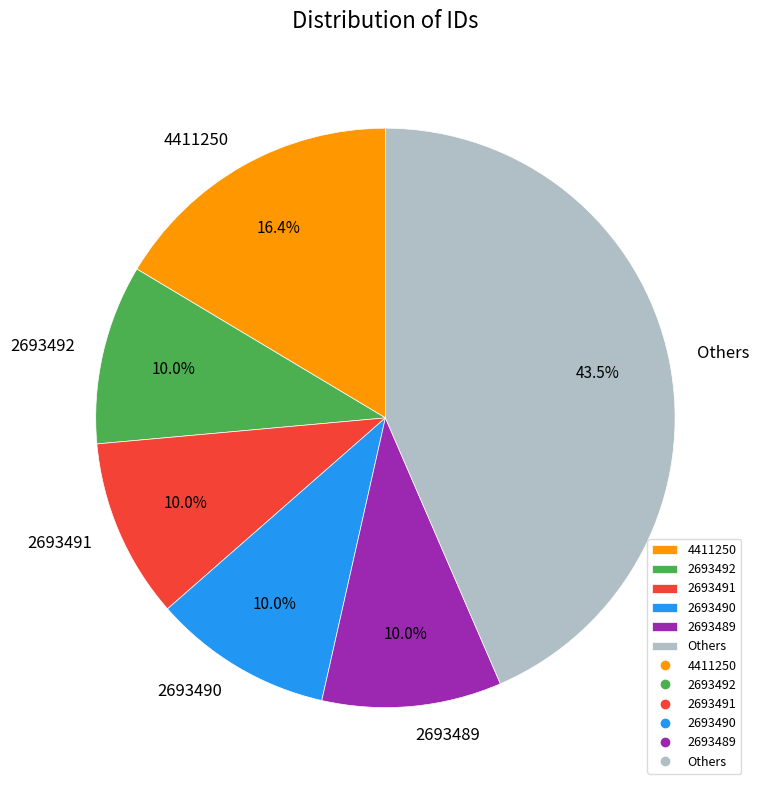

Does any single category account for the majority?

No